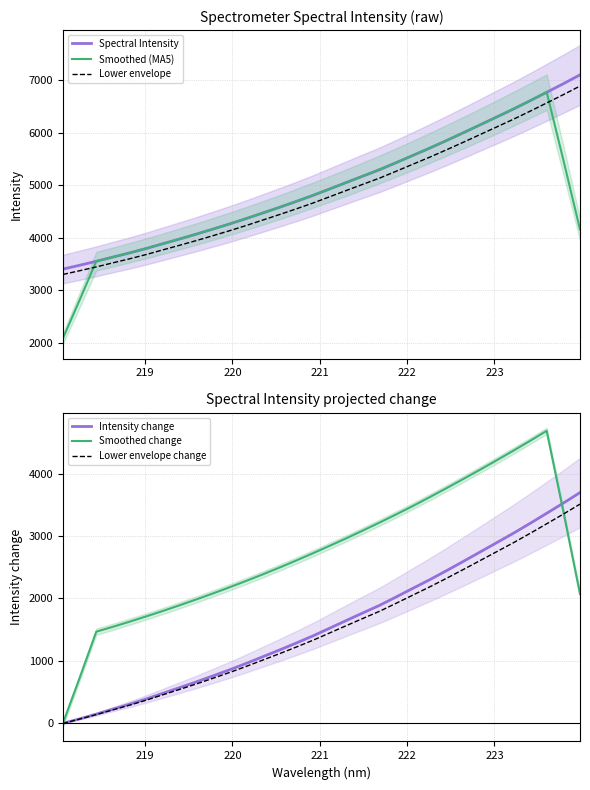

What are all the series names shown in the legend?

Spectral Intensity, Smoothed (MA5), Lower envelope, Intensity change, Smoothed change, Lower envelope change